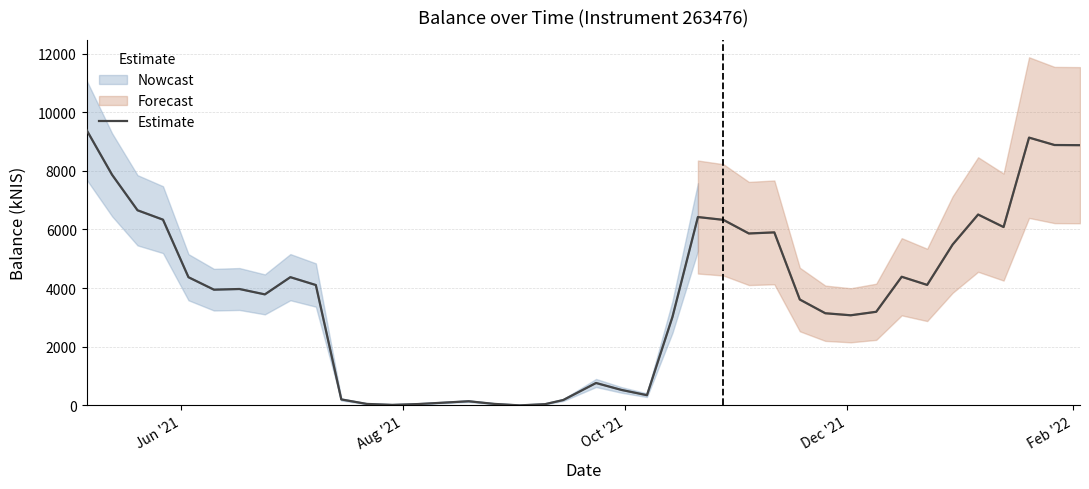

Does the chart display data point markers on the line(s)?

No